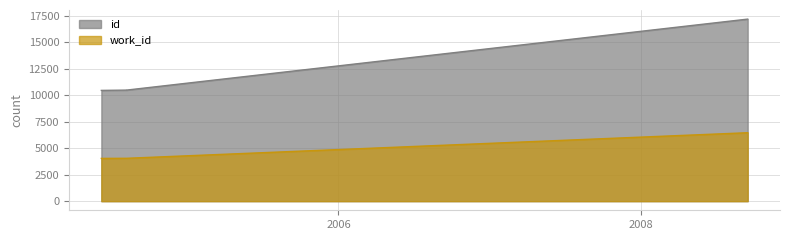

True or false: work_id and id cross at least once.

False